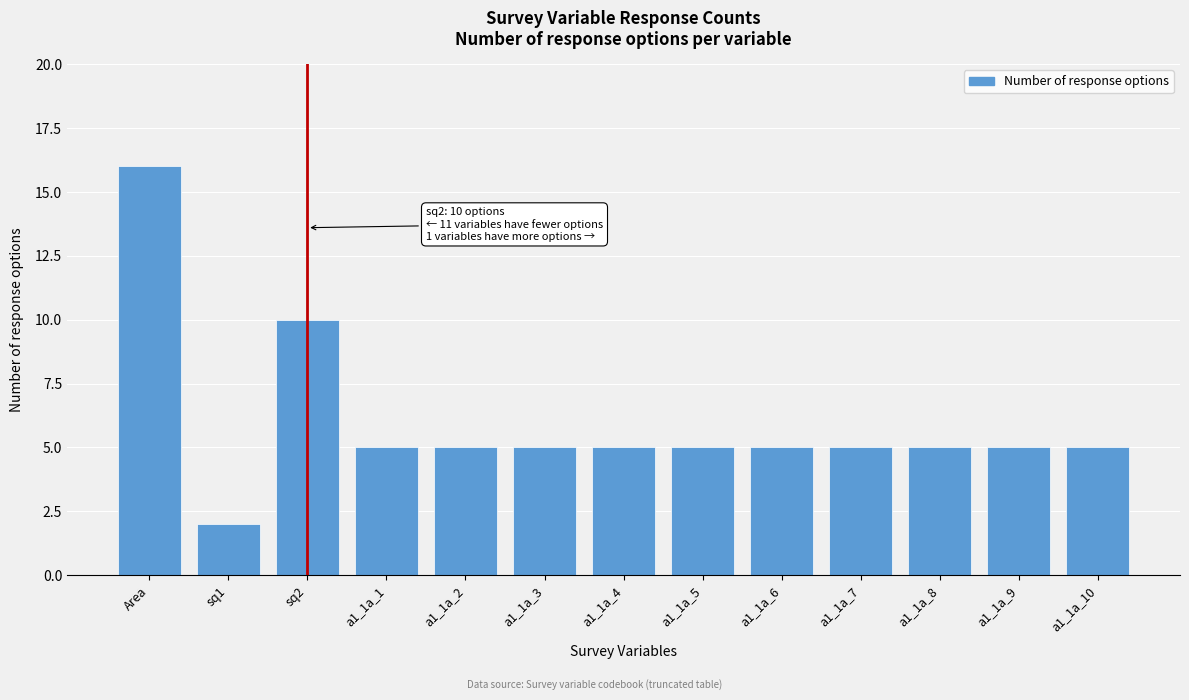

Reading left to right, list all the values displayed in this chart.

Area=16	sq1=2	sq2=10	a1_1a_1=5	a1_1a_2=5	a1_1a_3=5	a1_1a_4=5	a1_1a_5=5	a1_1a_6=5	a1_1a_7=5	a1_1a_8=5	a1_1a_9=5	a1_1a_10=5